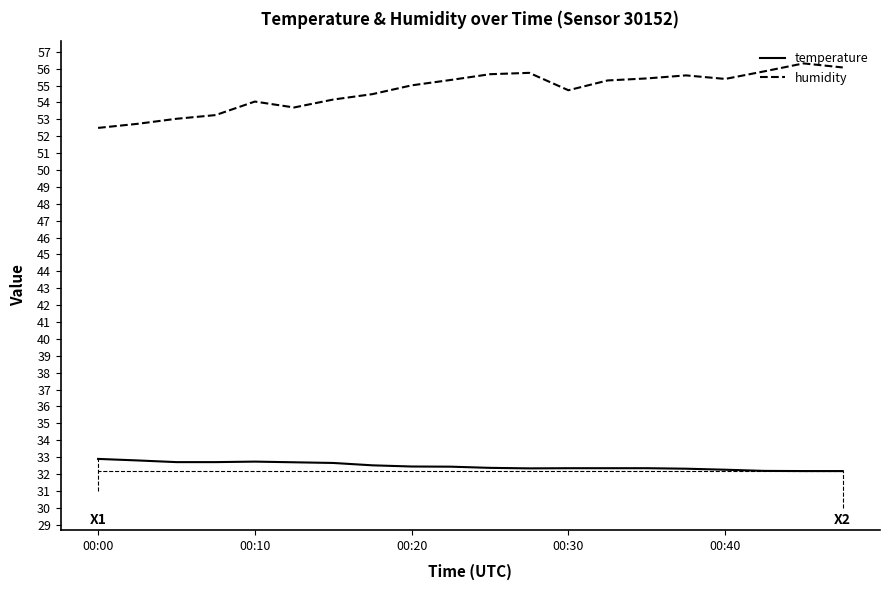

List the series in order of their peak value, highest first.

humidity, temperature